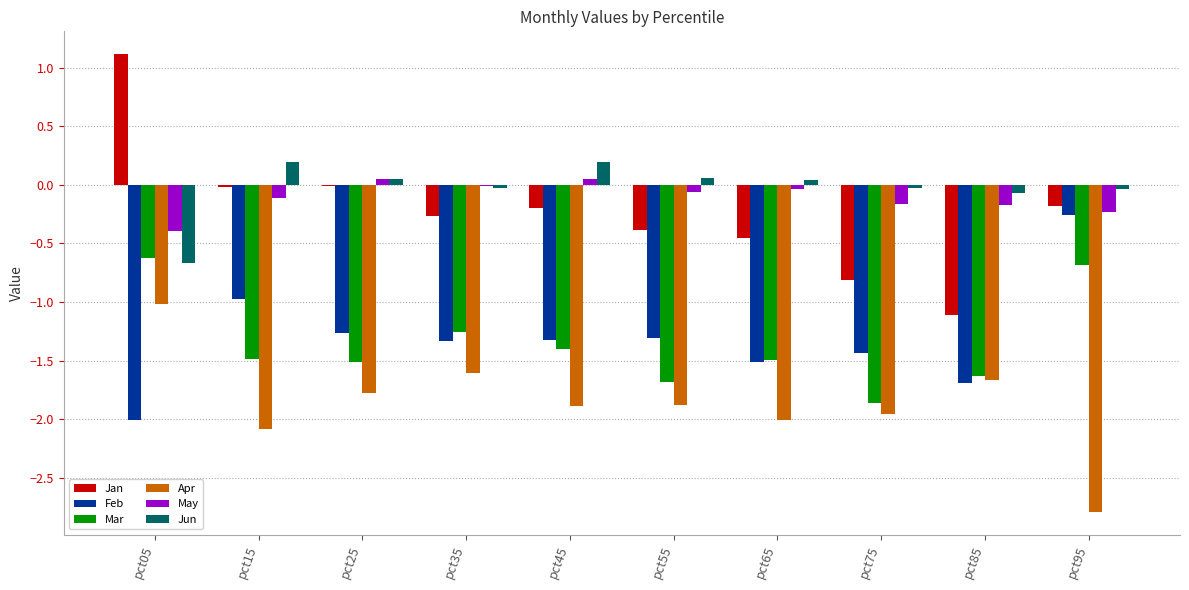

Which series has the largest range (max minus min)?

Jan